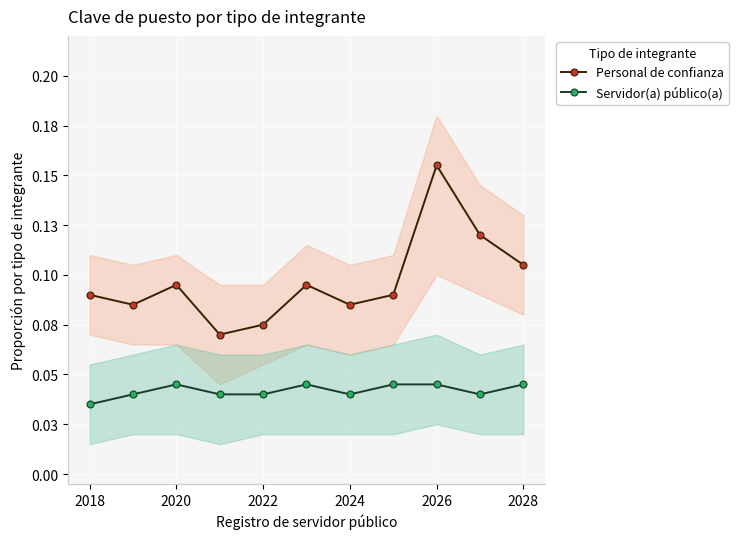

What is the difference between the highest and lowest values at 2026?

0.1